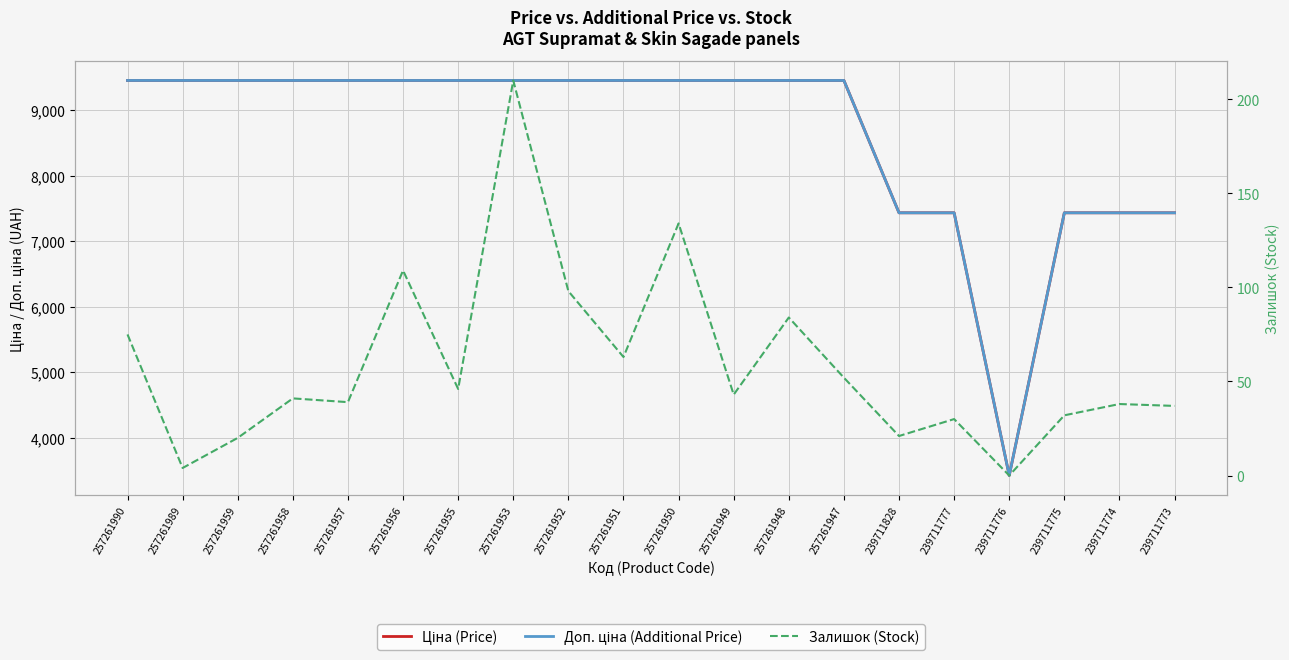

What is the highest value of the Залишок (Stock) series?

210.0